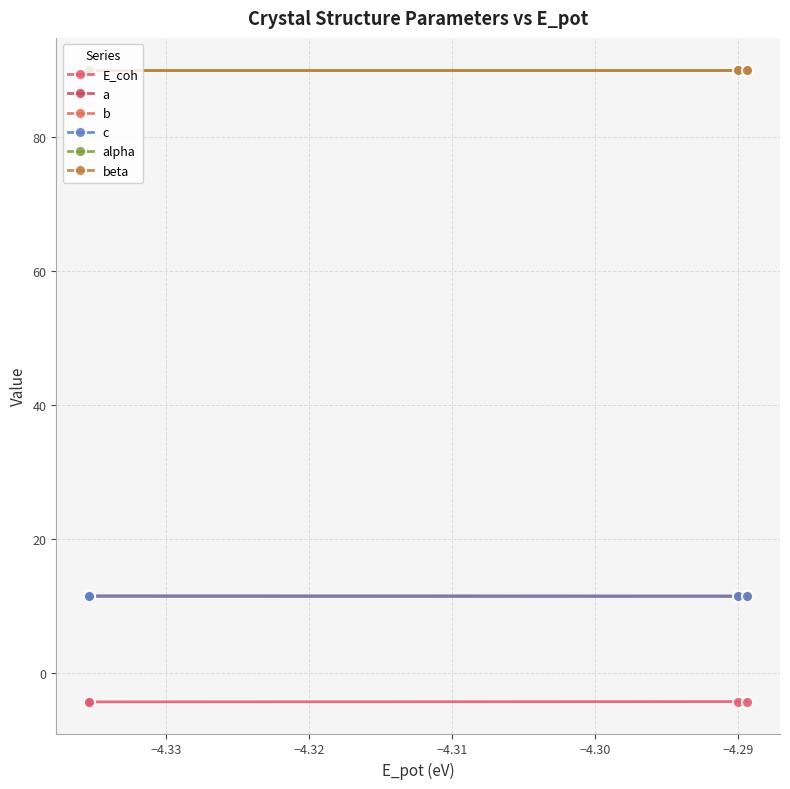

How many lines are shown in the chart?

6